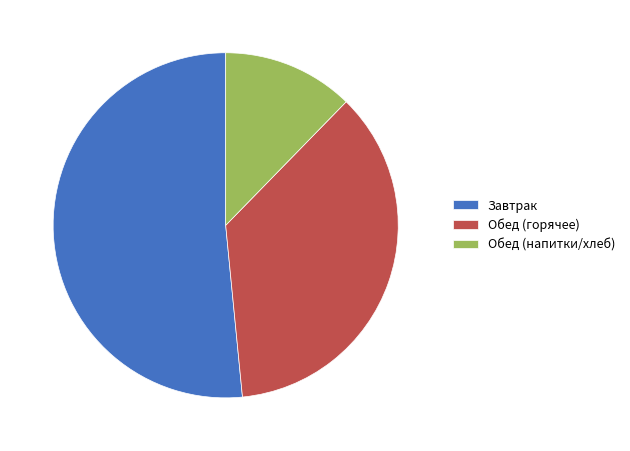

How many segments does this pie chart have?

3